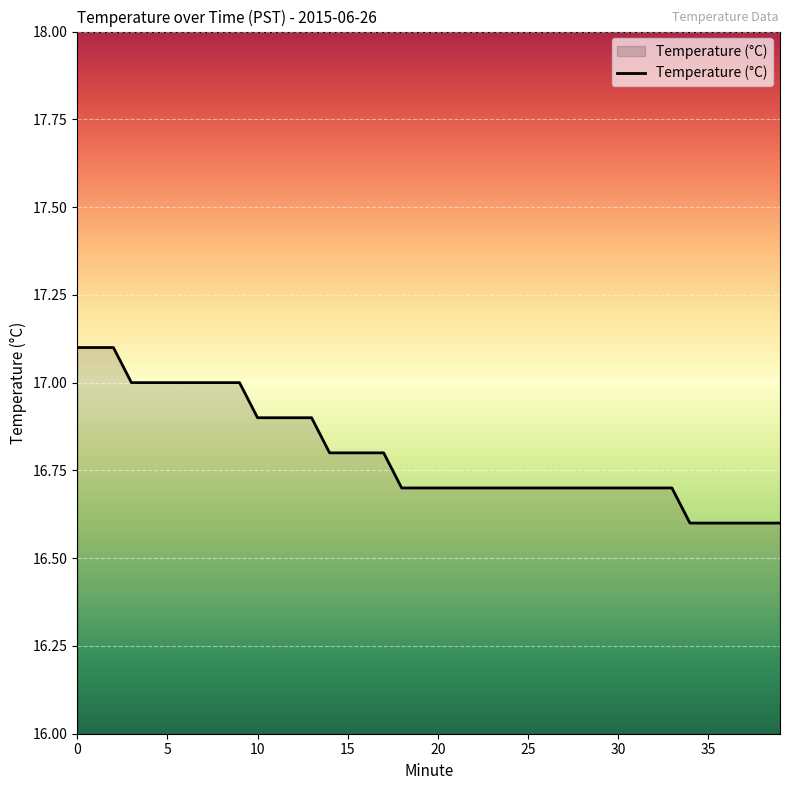

What is the maximum value shown in the chart?

17.1